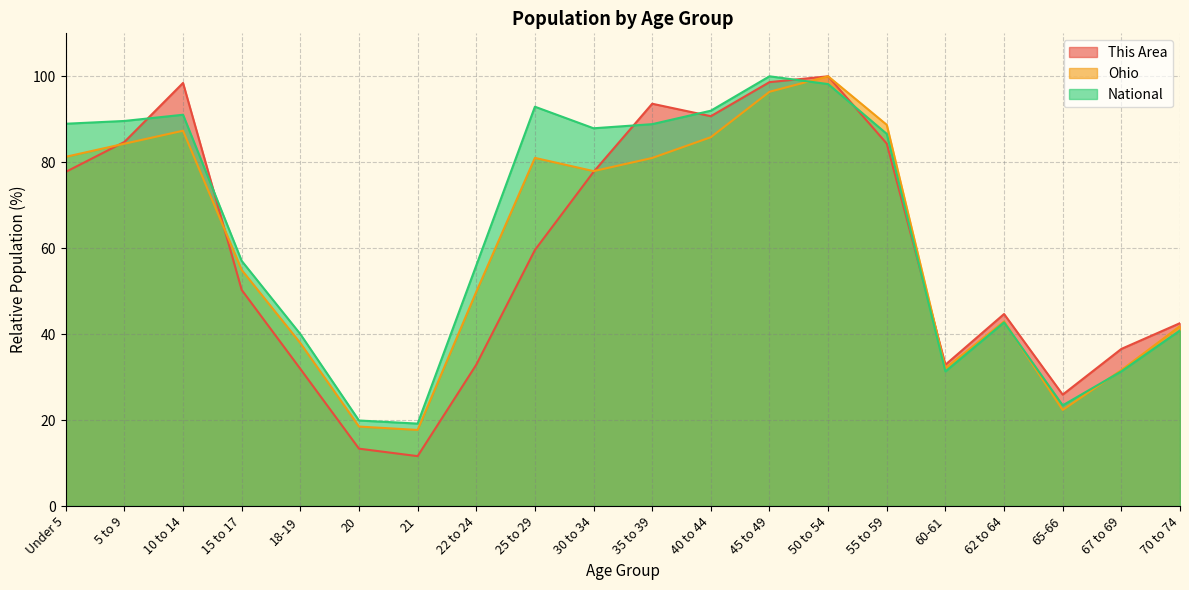

How many data points in This Area are above 59?

10